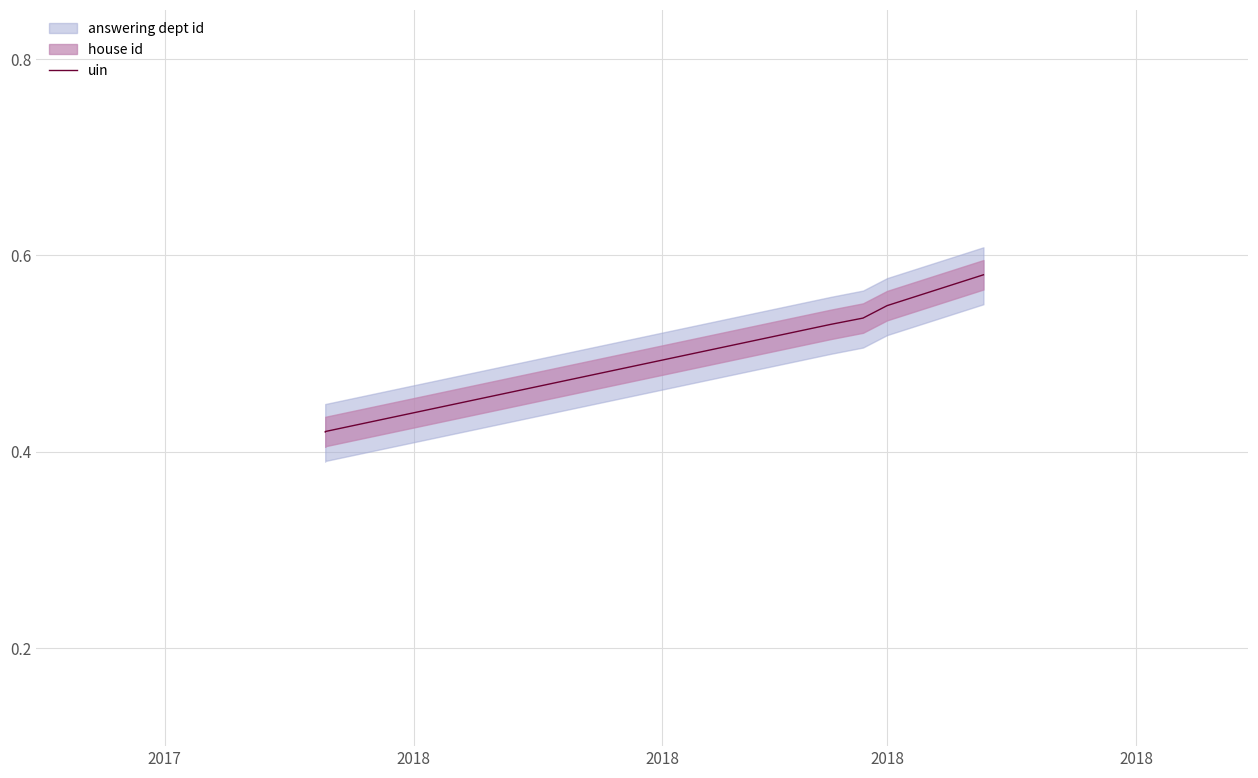

What is the value of the 3rd point from the left?

0.4